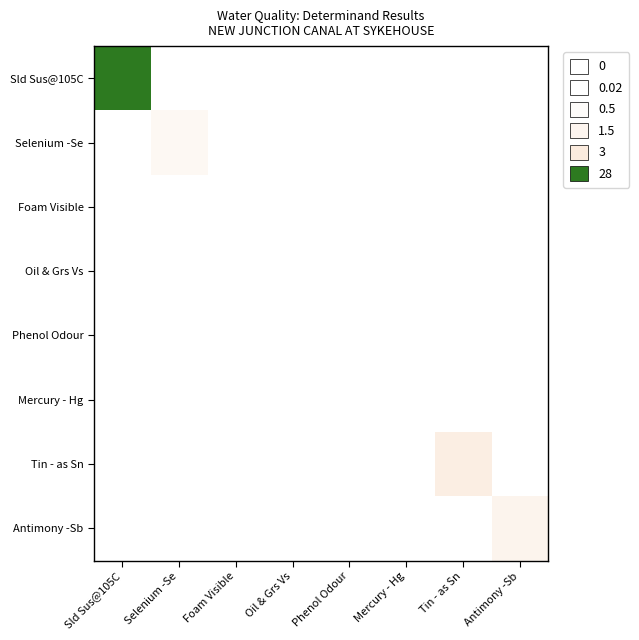

Between Foam Visible and Antimony -Sb, which is larger?

Foam Visible